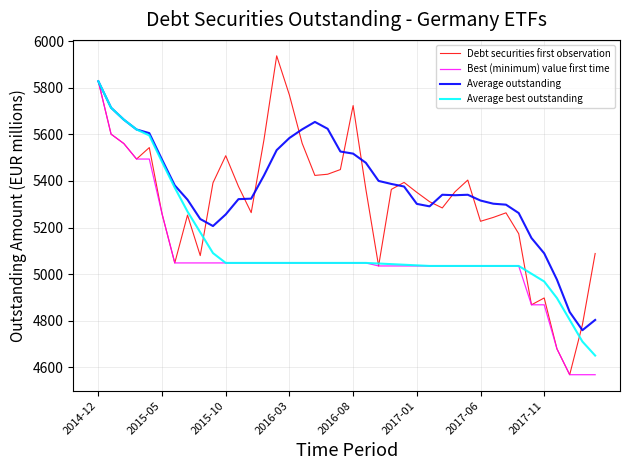

What is the smallest value displayed?

4568.2